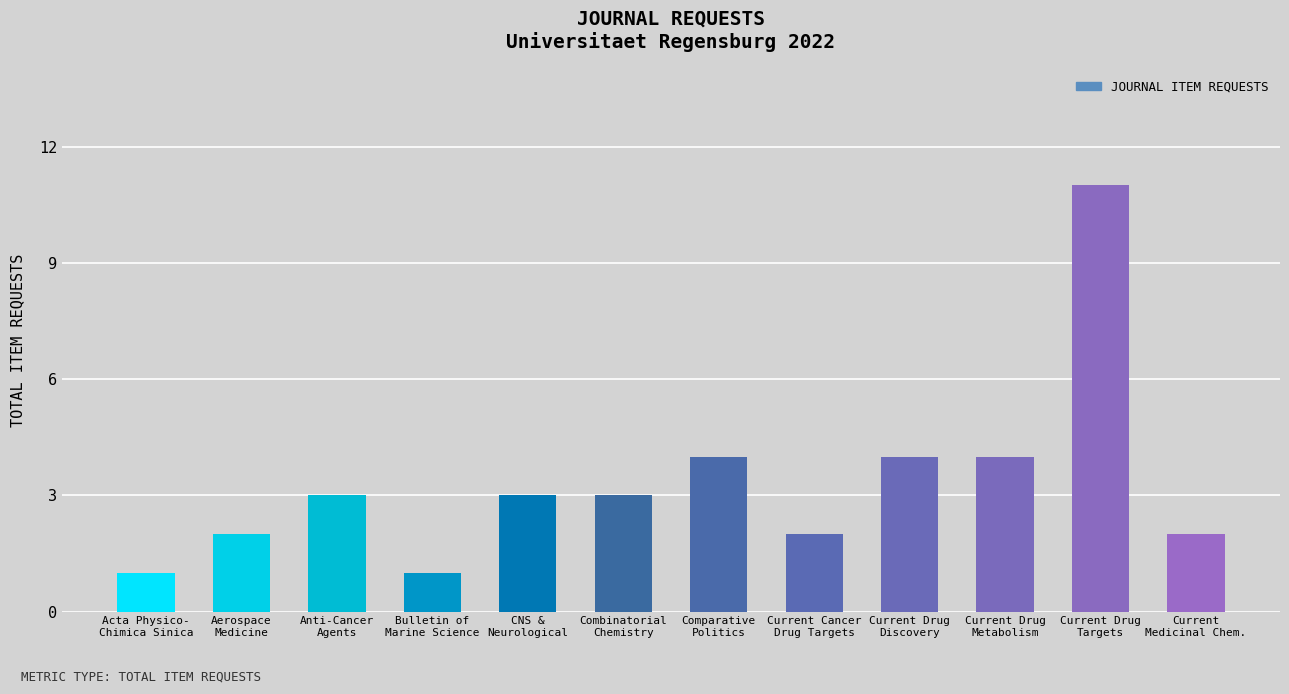

What is the greatest value displayed?

11